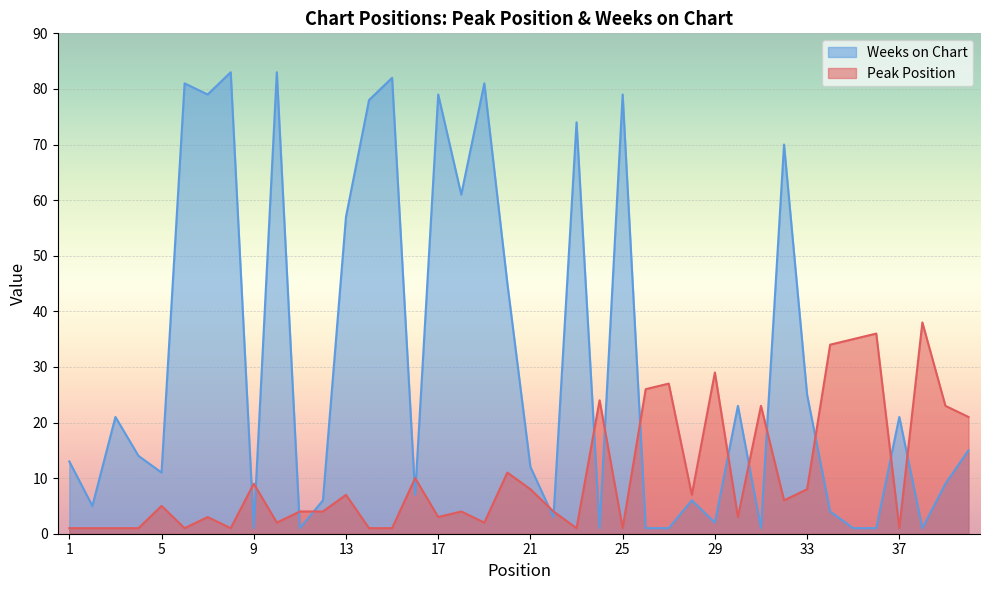

At which label does Weeks on Chart reach its peak?

8